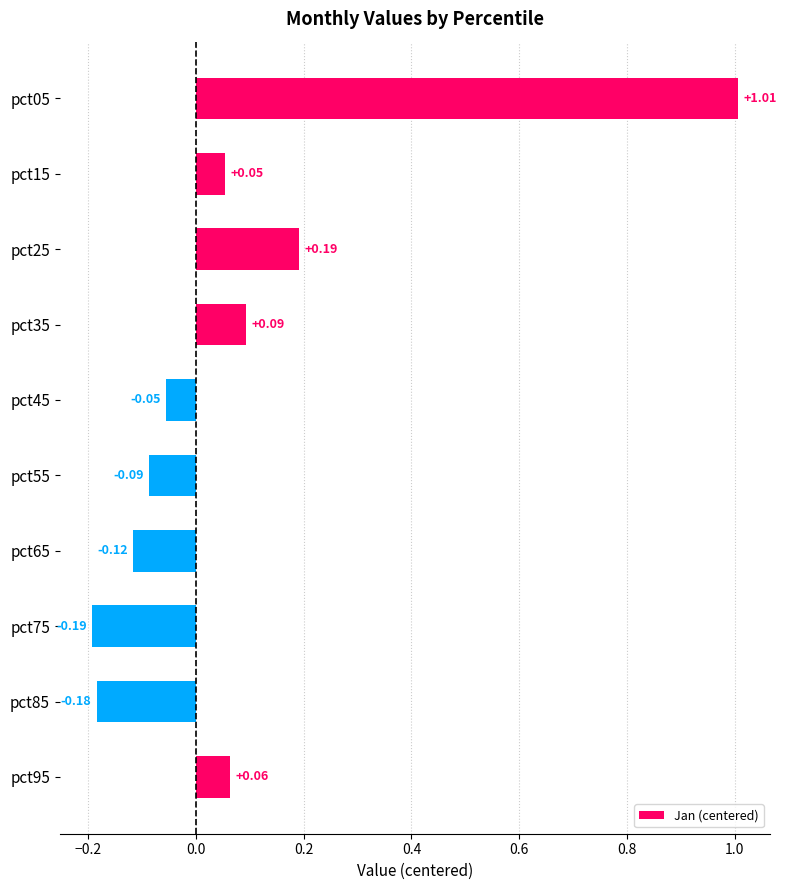

How many distinct data groups are displayed?

1